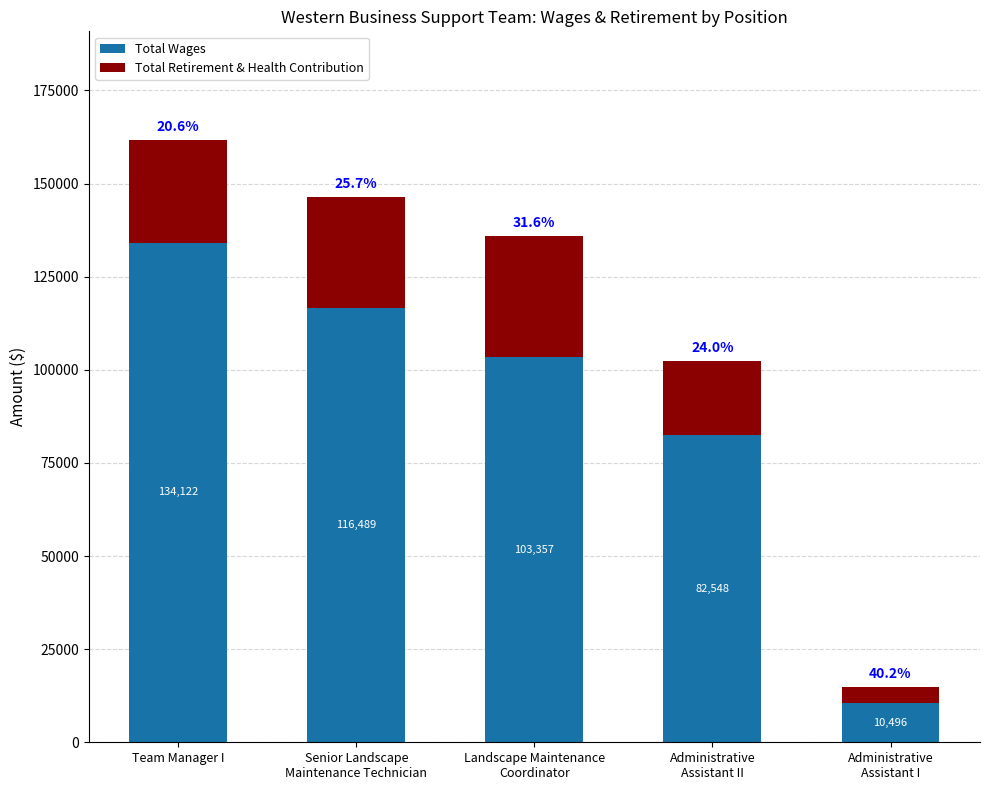

What is the maximum value for Total Wages?

134122